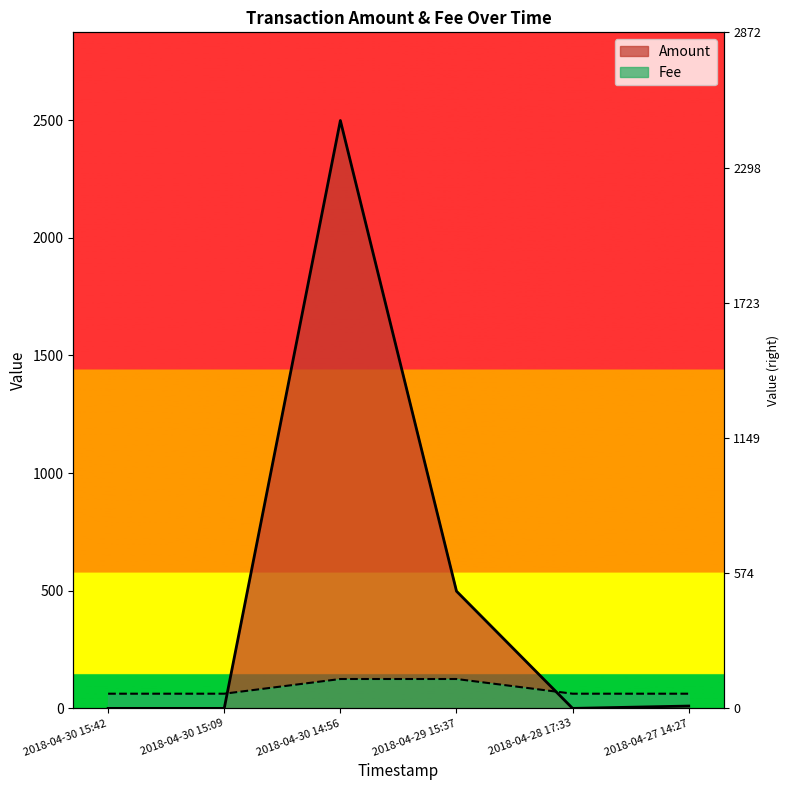

Between 2018-04-30 15:42 and 2018-04-28 17:33, which is larger?

2018-04-30 15:42